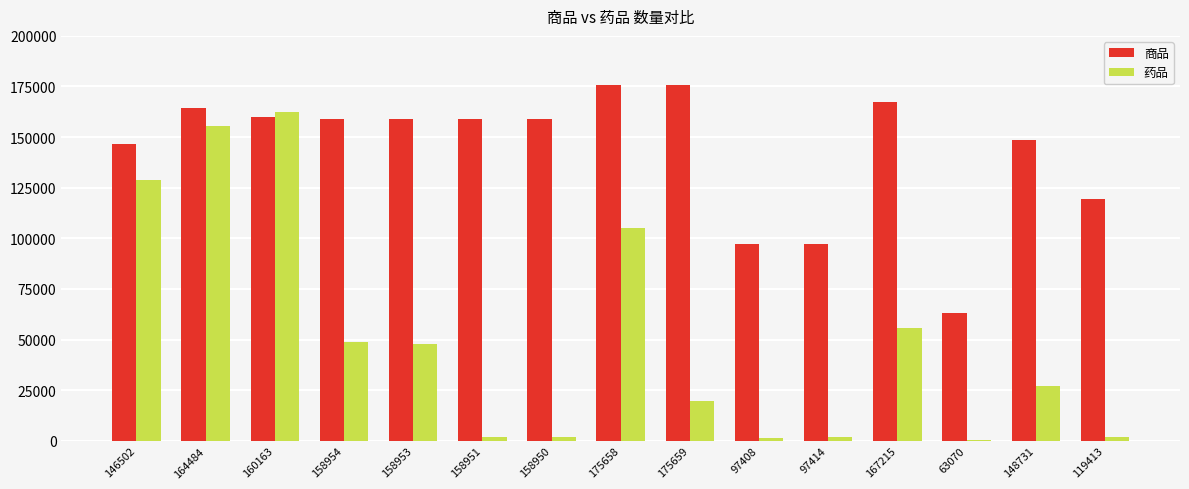

True or false: 药品 has a value of 47683 at 158953.

True